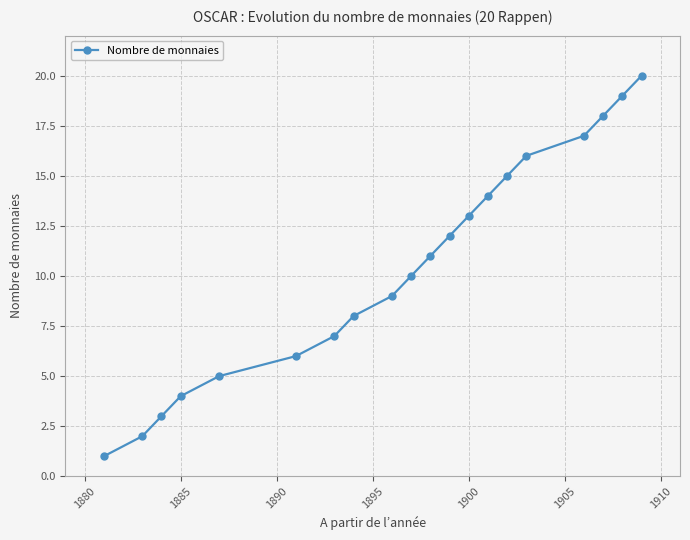

True or false: there are more than 2 points higher than both neighbors.

False